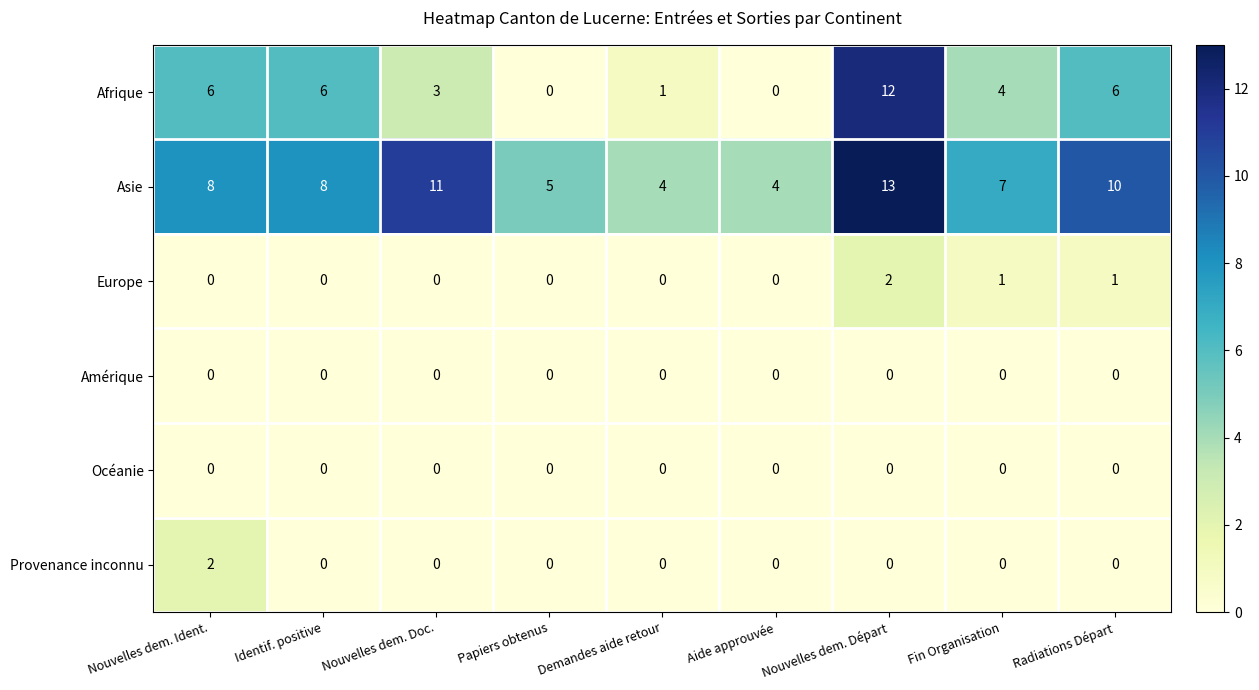

What is the difference between the highest and lowest values at Papiers obtenus?

5